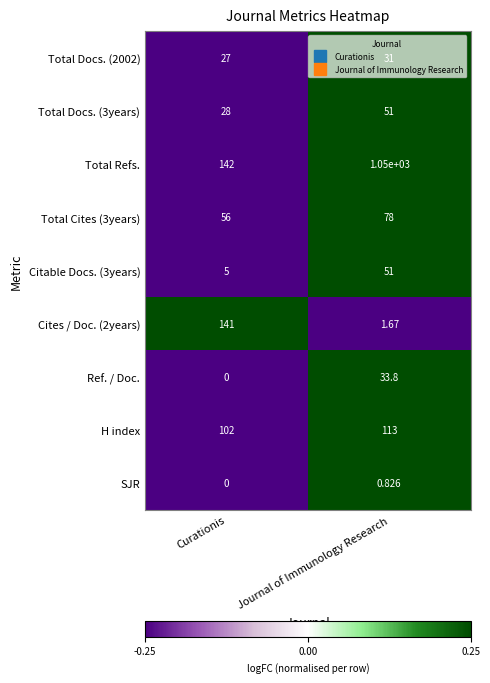

At how many categories does at least one series exceed 0?

2